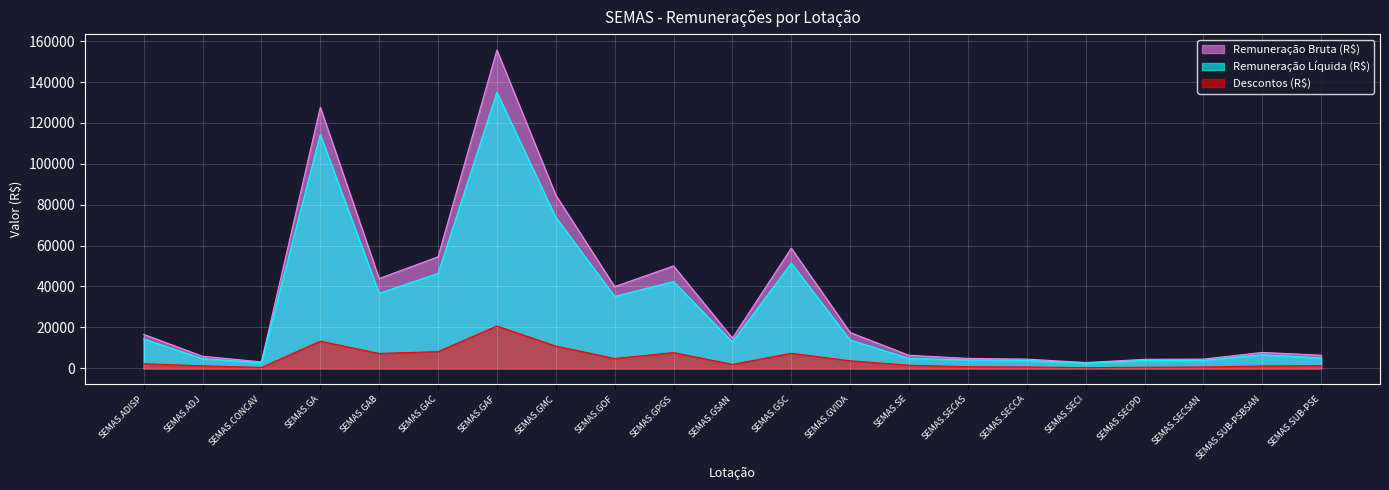

How many data points in Remuneração Líquida (R$) are above 12852?

11